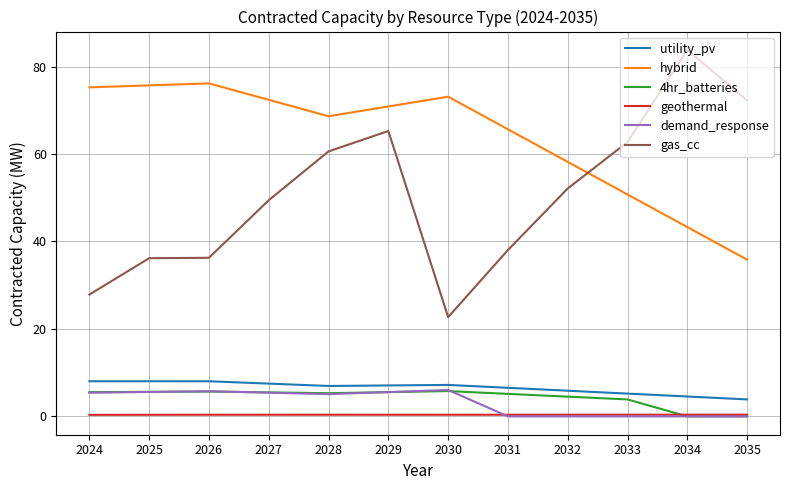

True or false: hybrid and geothermal intersect in this chart.

False